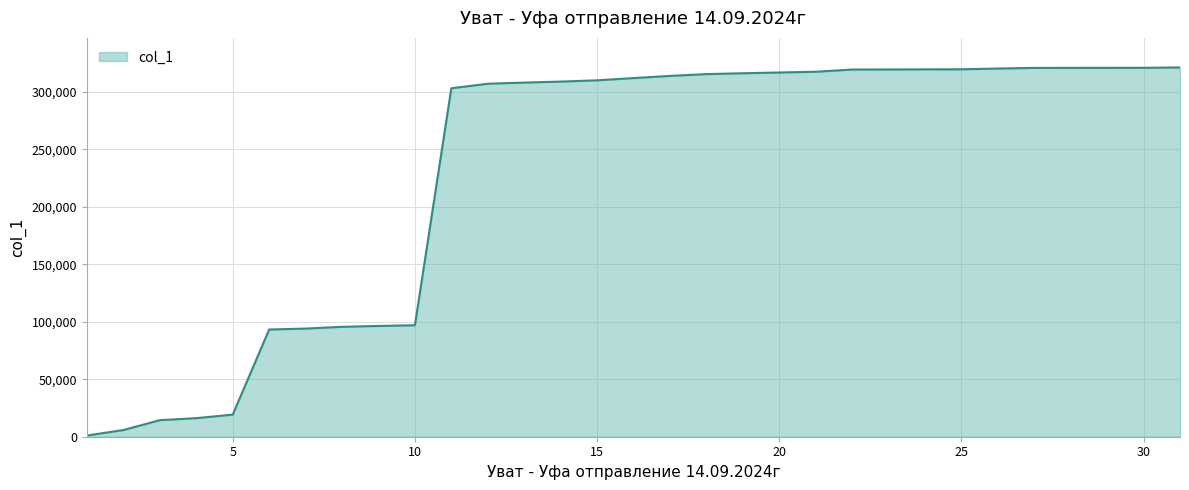

What is the average value?

231114